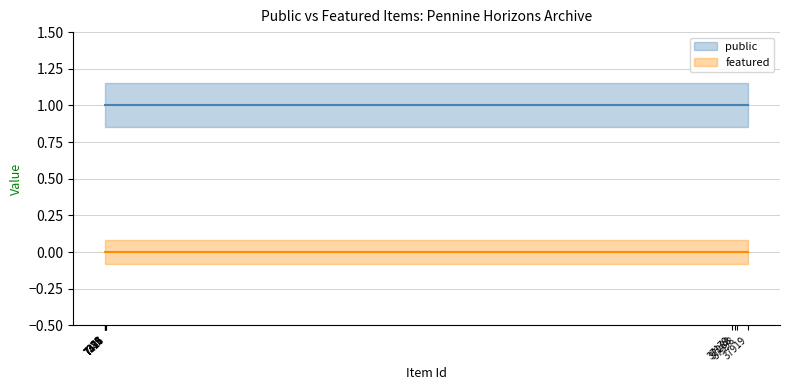

List the series in order of their peak value, lowest first.

featured, public